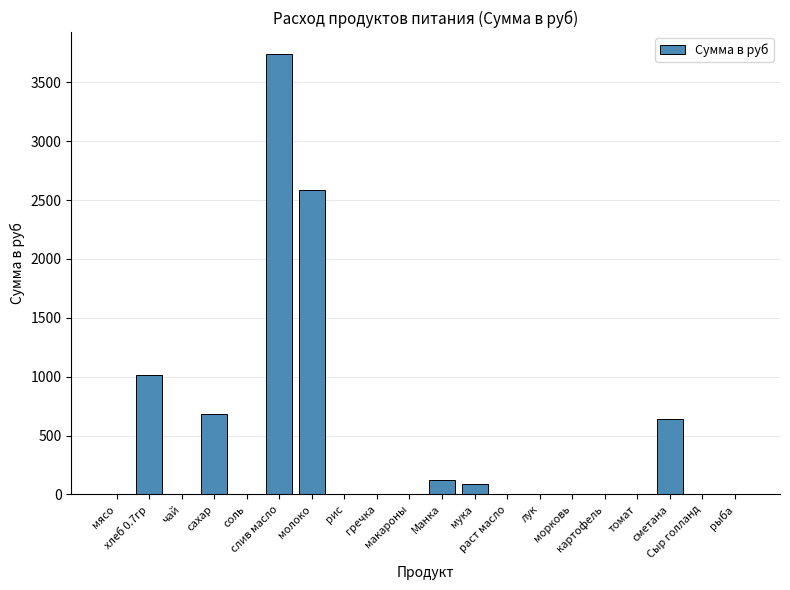

What is the sum of all values?

8875.8